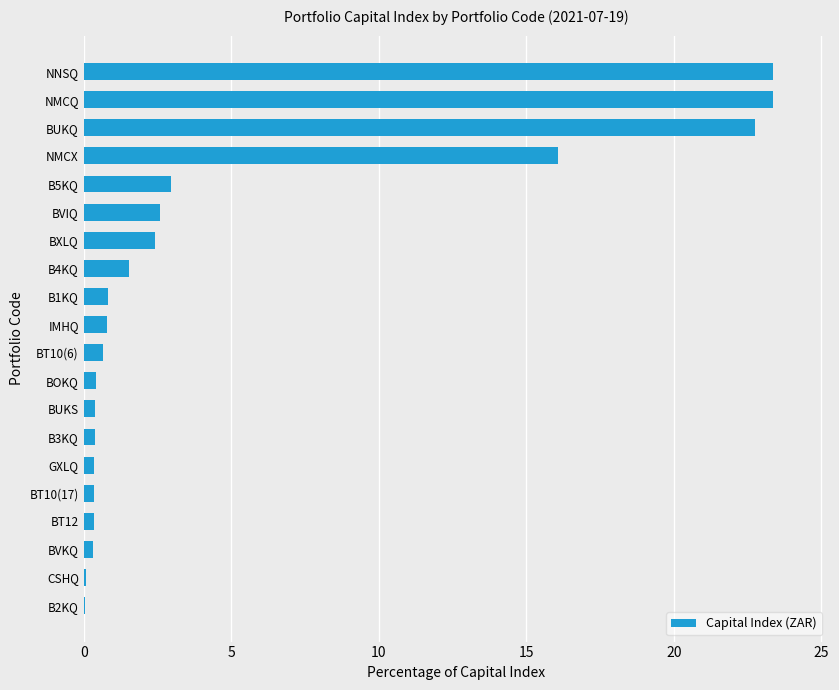

Which has a higher value, BT10(17) or BXLQ?

BXLQ